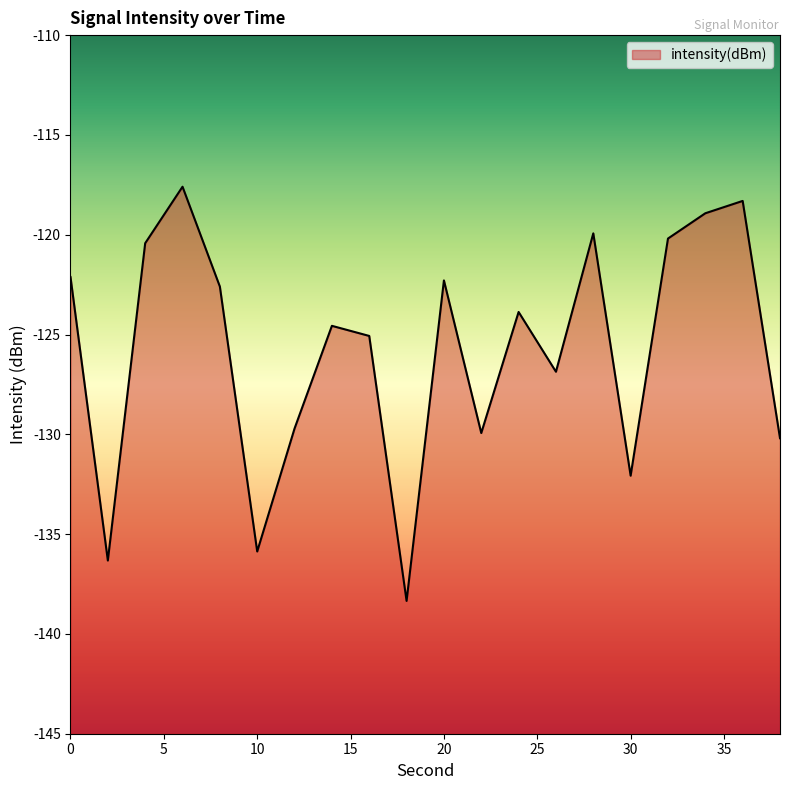

Reading left to right, list all the values displayed in this chart.

0=-122.1	2=-136.3	4=-120.4	6=-117.6	8=-122.6	10=-135.9	12=-129.7	14=-124.6	16=-125.1	18=-138.3	20=-122.3	22=-129.9	24=-123.9	26=-126.9	28=-119.9	30=-132.1	32=-120.2	34=-118.9	36=-118.3	38=-130.2